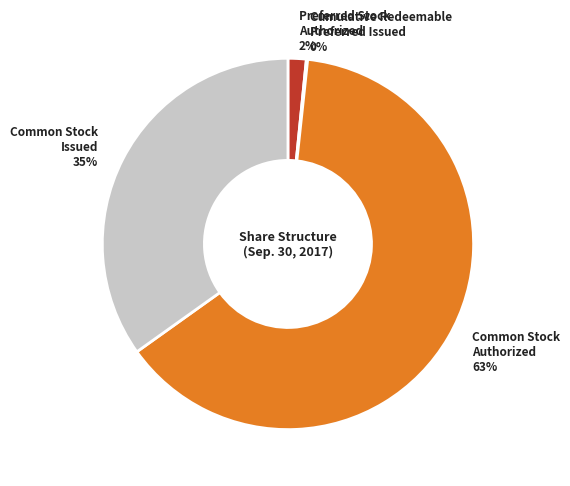

Which slice represents more than half of the pie?

Common Stock Authorized